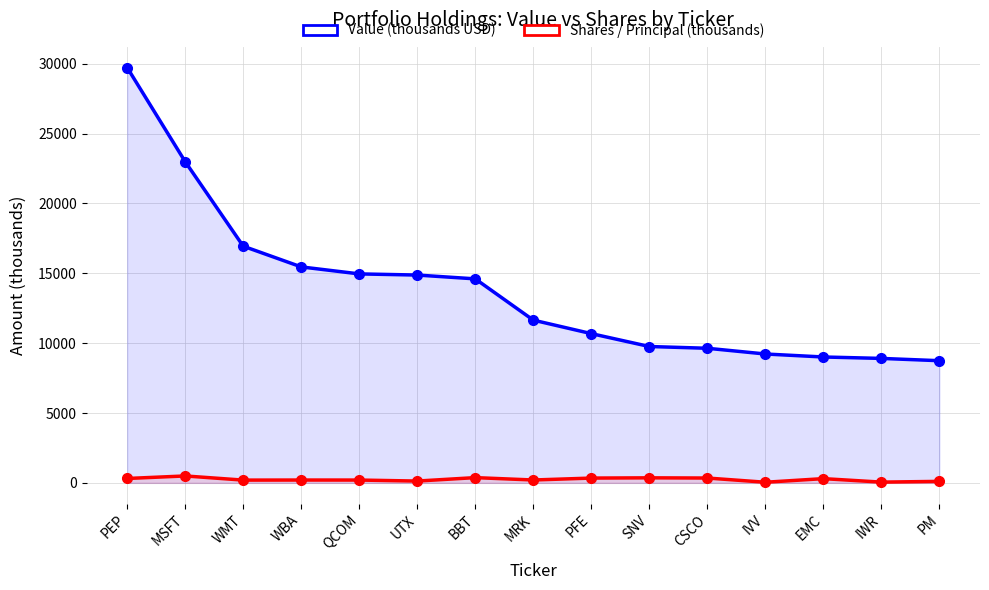

What is the difference between the highest and lowest values at IWR?

8853.7